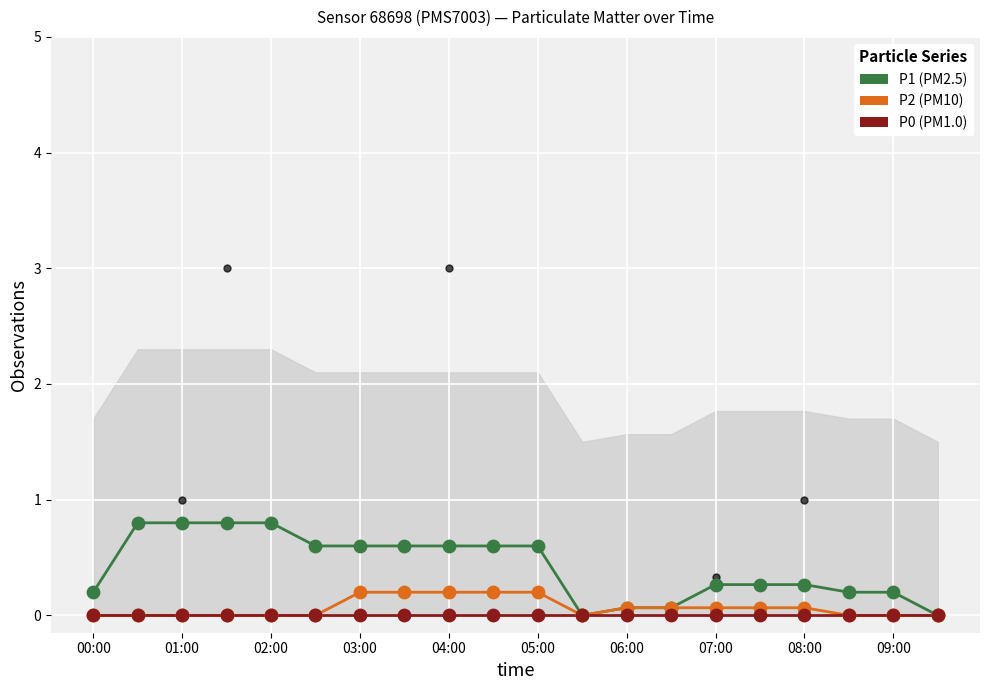

Which series contains the highest Y value?

P1